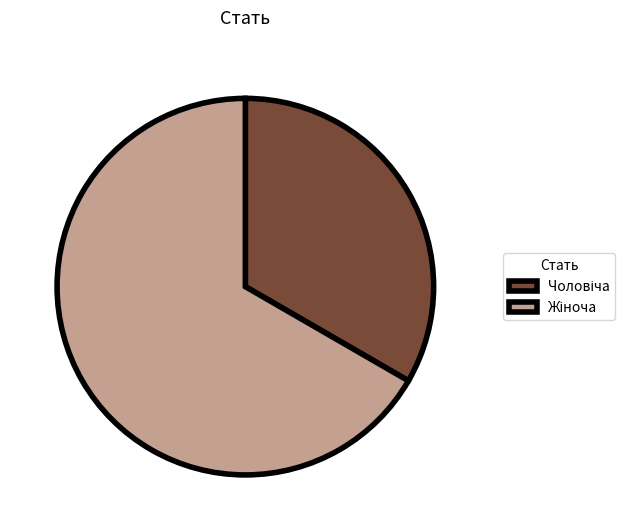

Does any single category account for the majority?

Yes